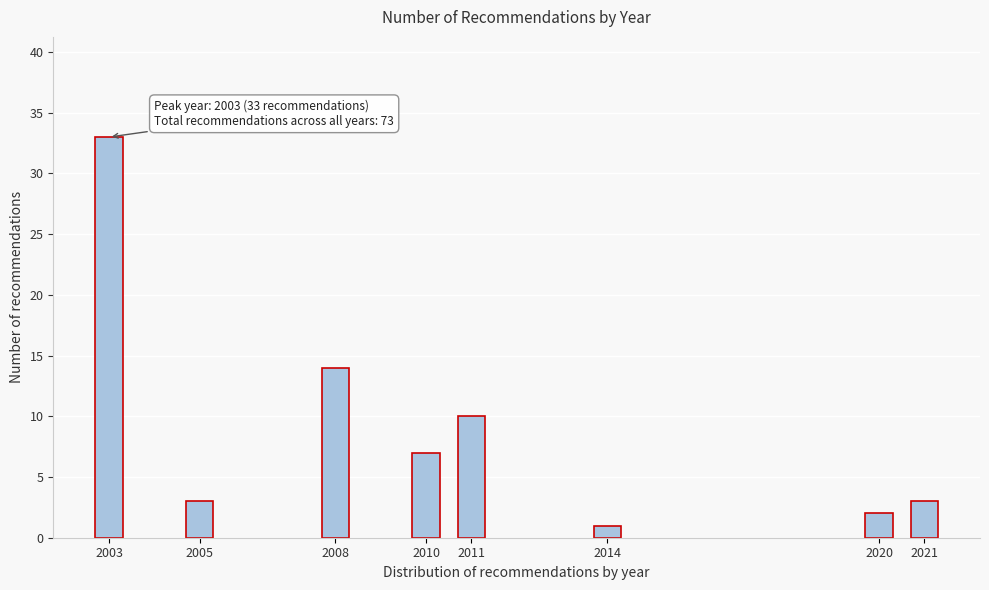

Reading right to left, list all the values displayed in this chart.

3	2	1	10	7	14	3	33